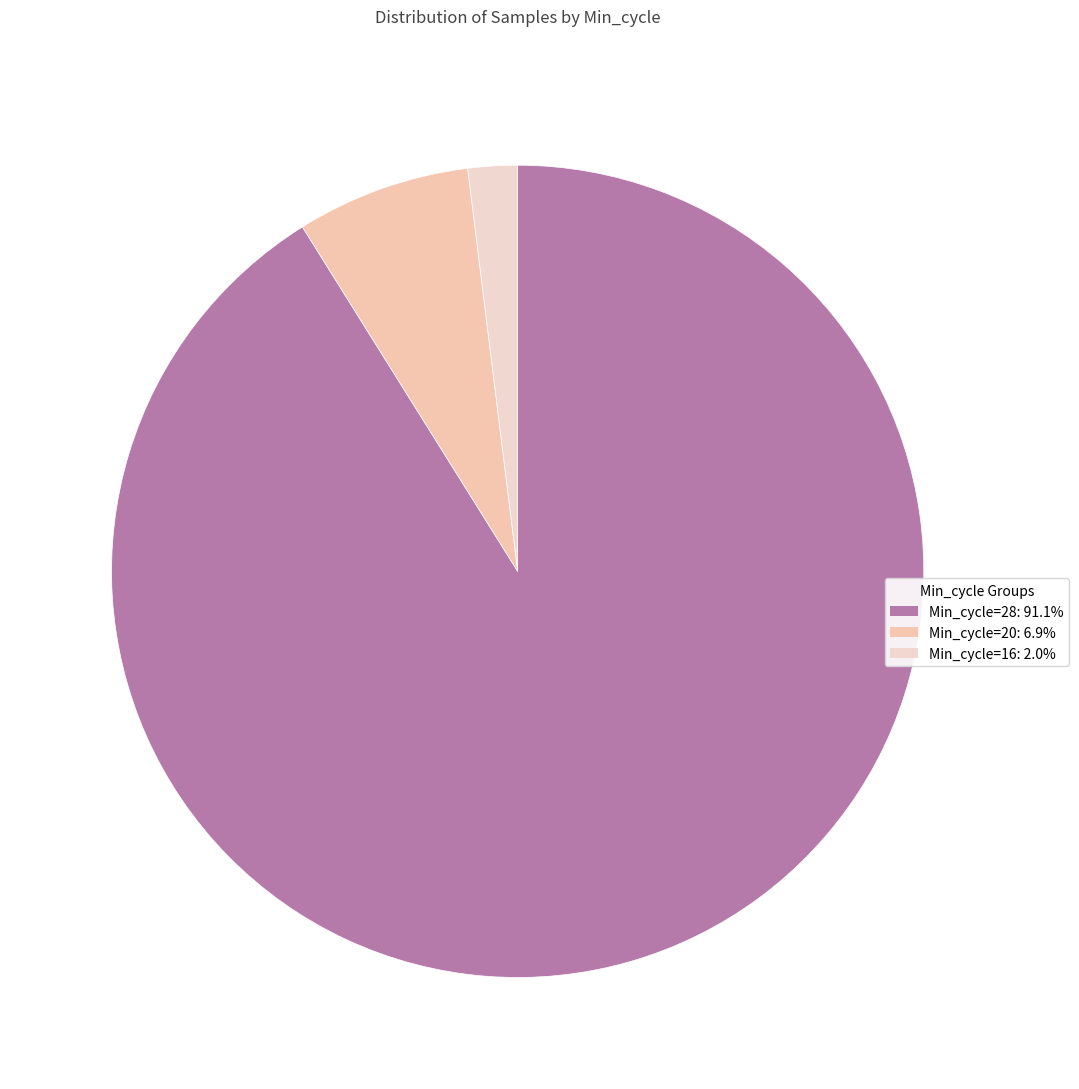

To the nearest percent, what is the average slice percentage?

33%